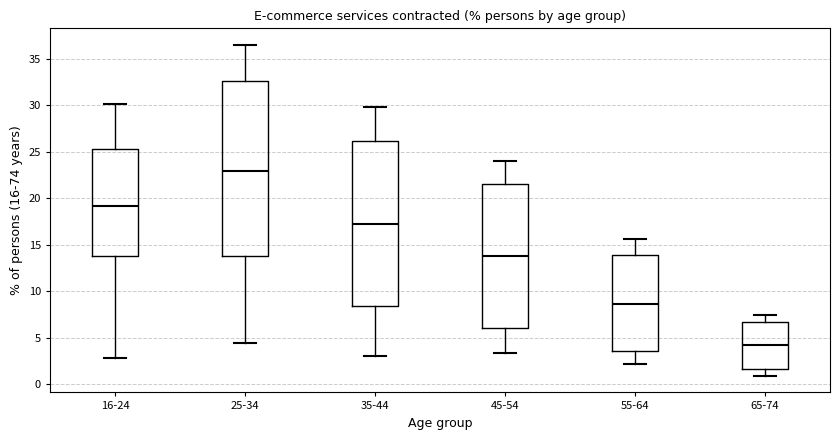

Which box's median line is the lowest?

65-74